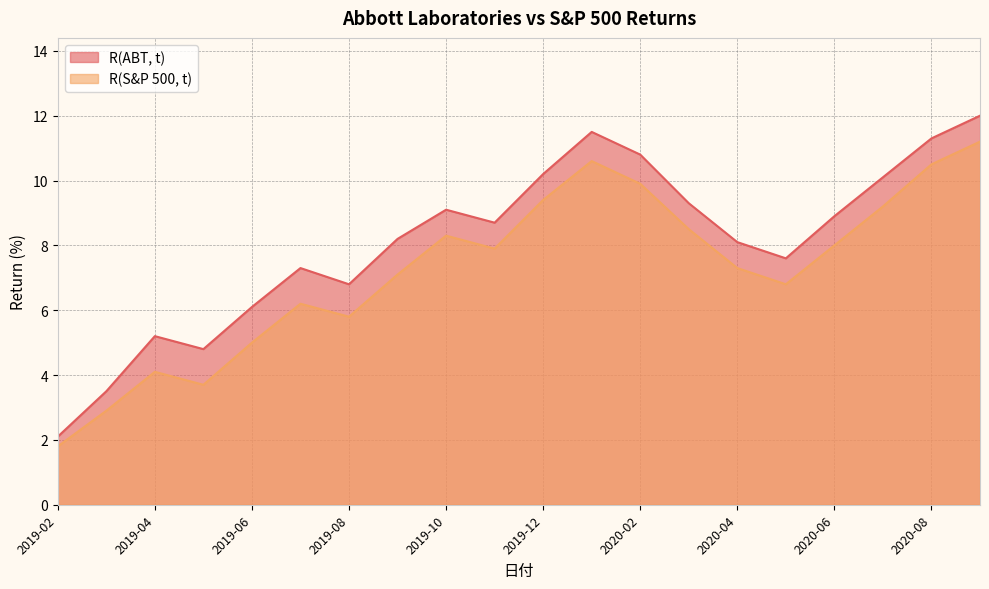

What is the maximum value for R(ABT, t)?

12.0